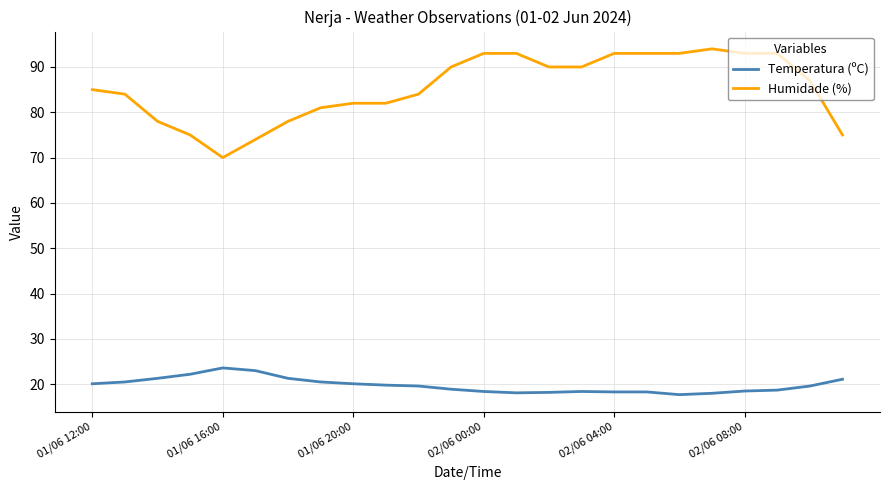

True or false: Temperatura (ºC) and Humidade (%) intersect in this chart.

False